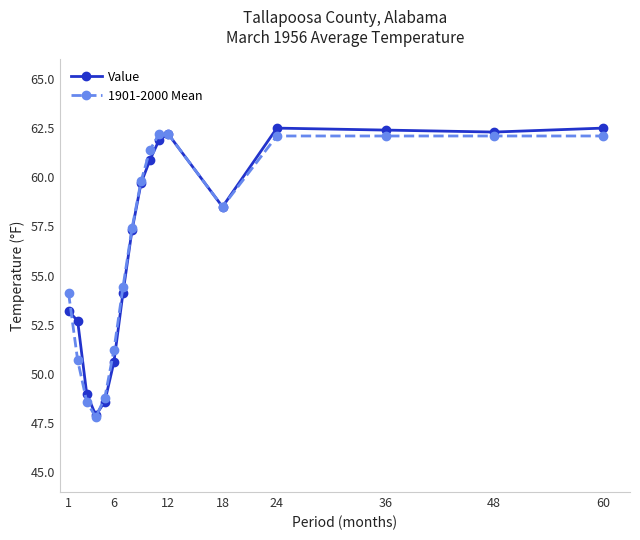

Count the number of data series in this chart.

2